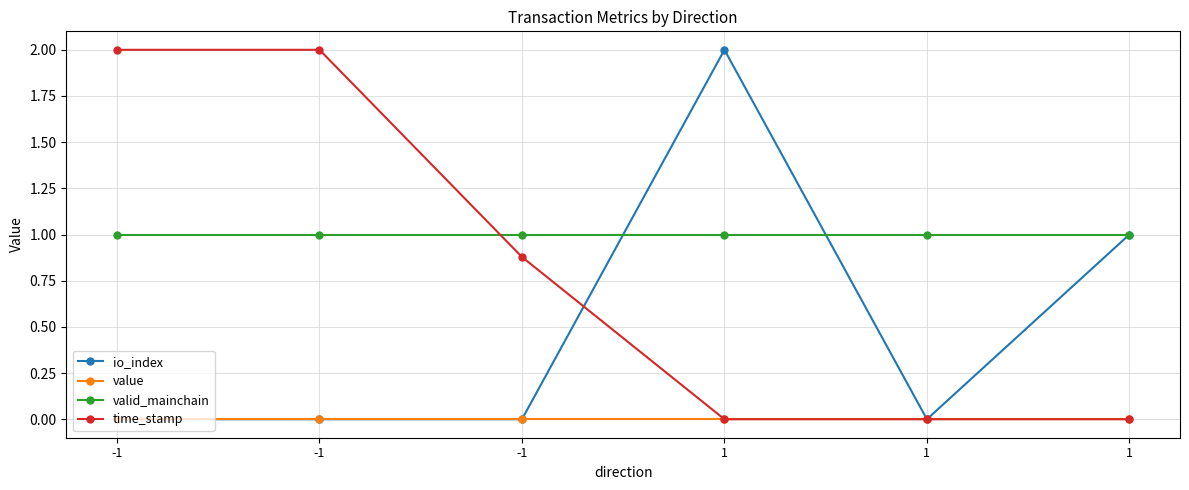

What are all the series names shown in the legend?

io_index, value, valid_mainchain, time_stamp